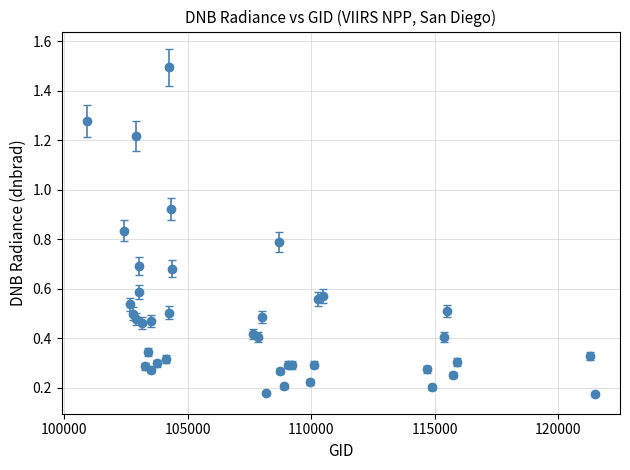

What is the sum of all values?

19.6